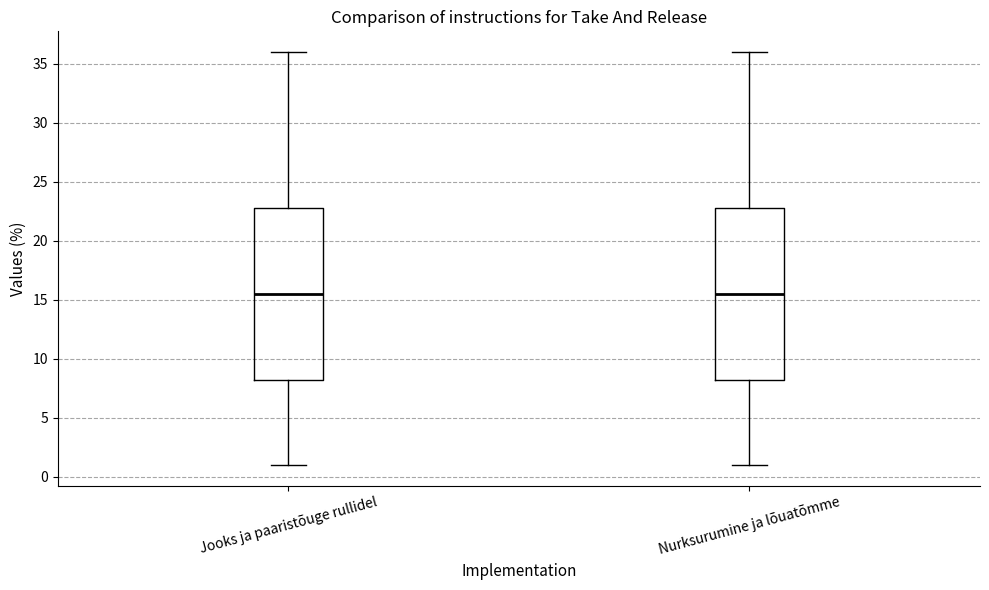

Where does the lower whisker of the box for Jooks ja paaristõuge rullidel end on the y-axis? The values are not printed on the chart, so give them approximately, as read against the axis.

1.0